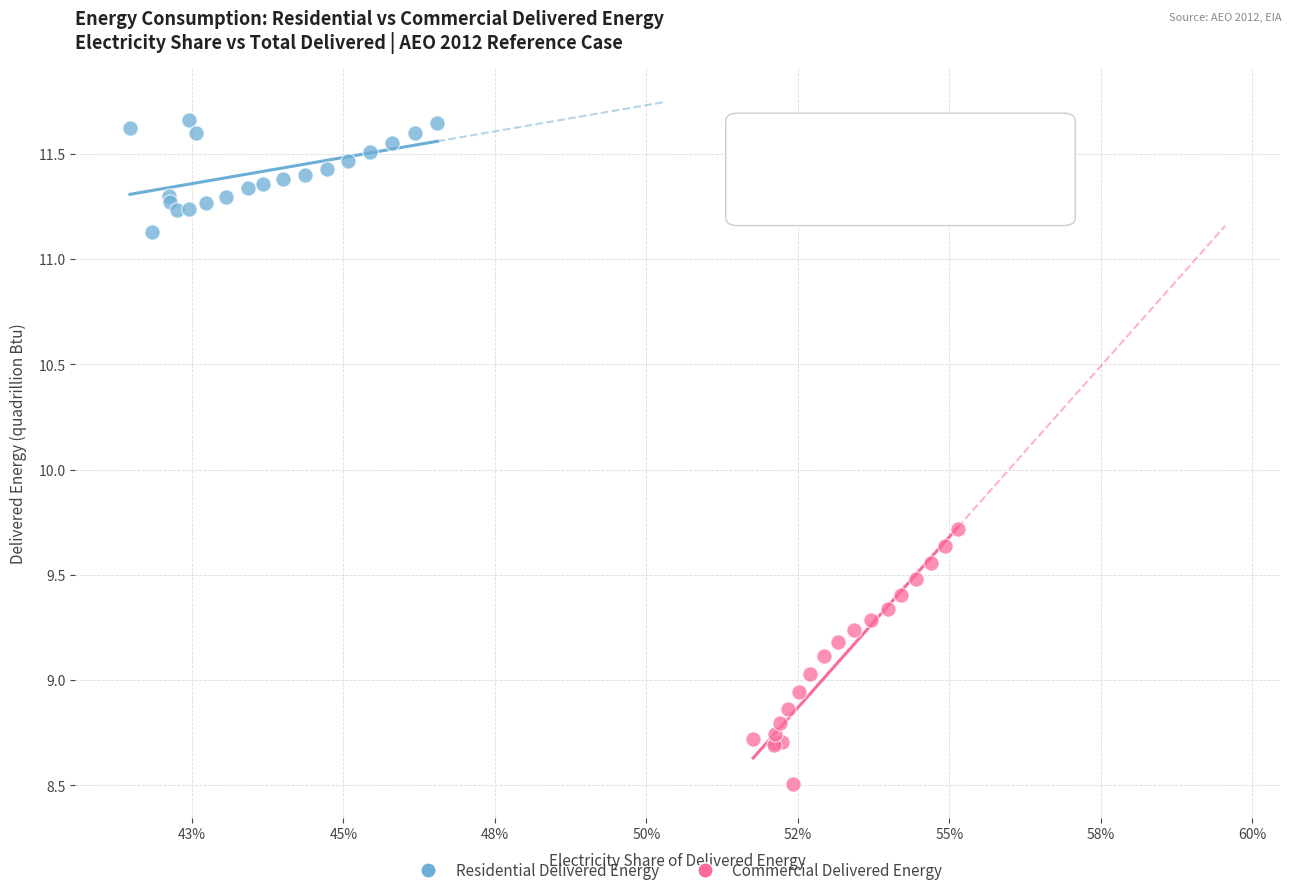

Which series has the largest Y range (max minus min)?

Commercial Delivered Energy